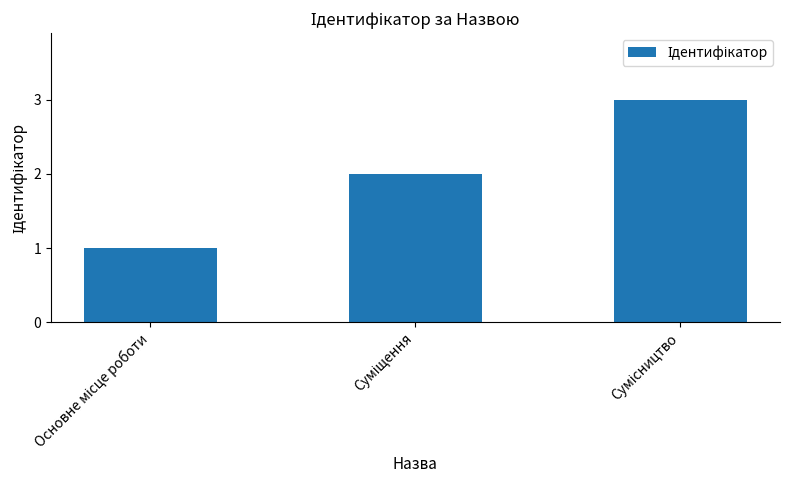

What is the maximum value shown in the chart?

3